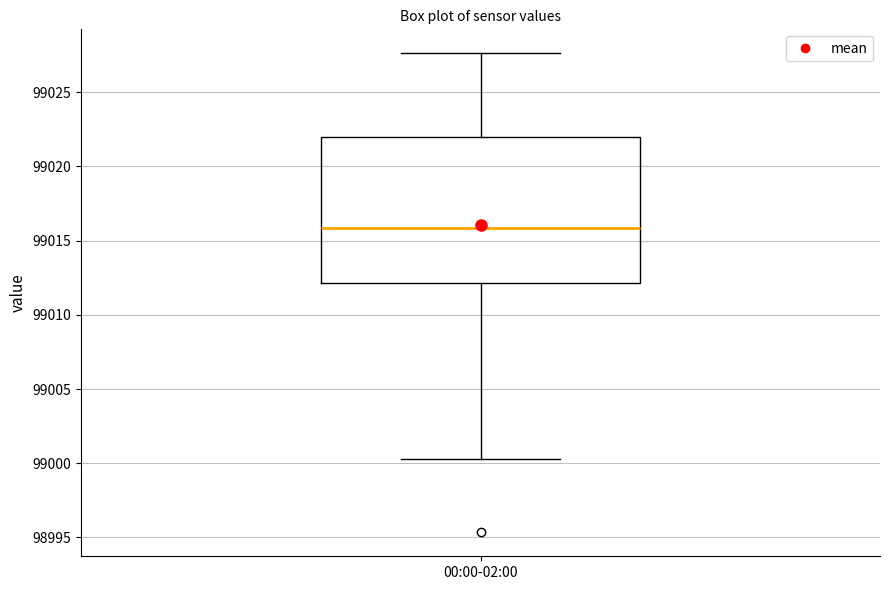

Read this box plot against the y-axis: the position of the median line, the range covered by the box, and the ends of both whiskers. The values are not printed on the chart, so give them approximately, as read against the axis.

median 99016.0, box 99012.0 to 99022.0, whiskers 99000.5 to 99027.5